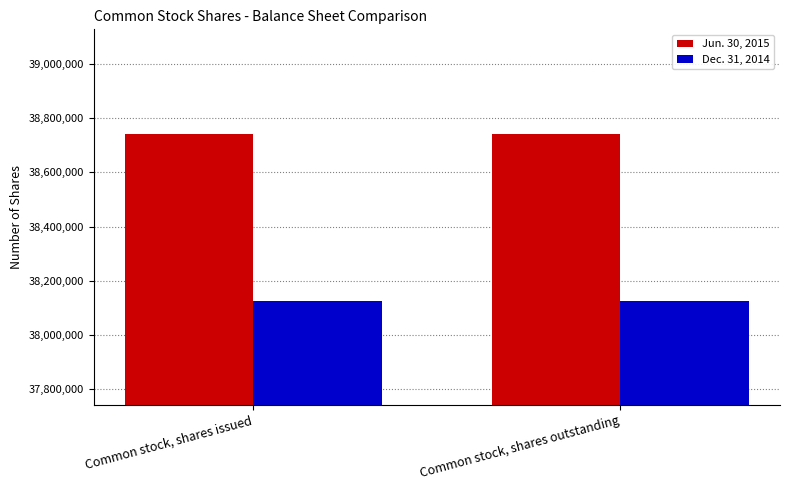

What is the spread (max minus min) of values at Common stock, shares issued?

617145